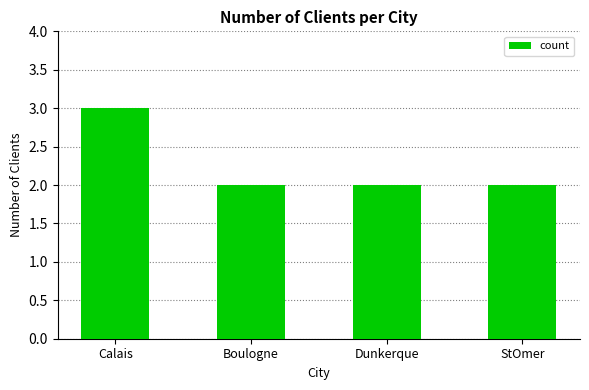

Which label corresponds to the largest value in the chart?

Calais